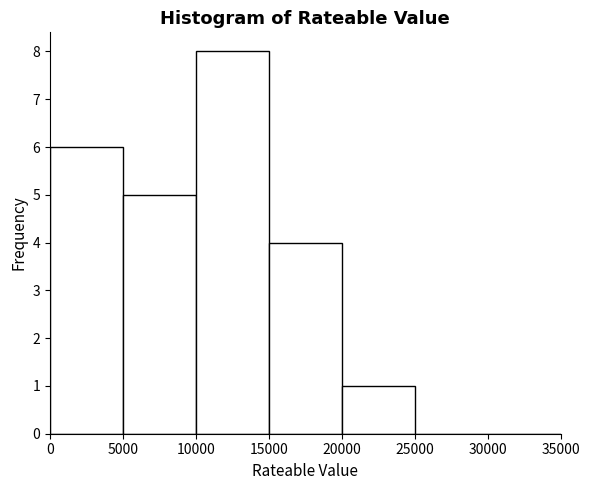

Reading left to right, transcribe this chart: for each bar, give the range it covers on the x-axis and its height. The values are not printed on the chart, so give them approximately, as read against the axis.

0 to 5000: 6
5000 to 10000: 5
10000 to 15000: 8
15000 to 20000: 4
20000 to 25000: 1
25000 to 30000: 0
30000 to 35000: 0